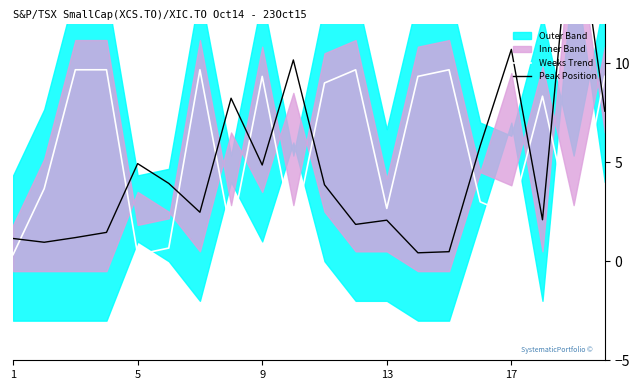

True or false: Weeks Trend has a value of 3.2 at 17.

False